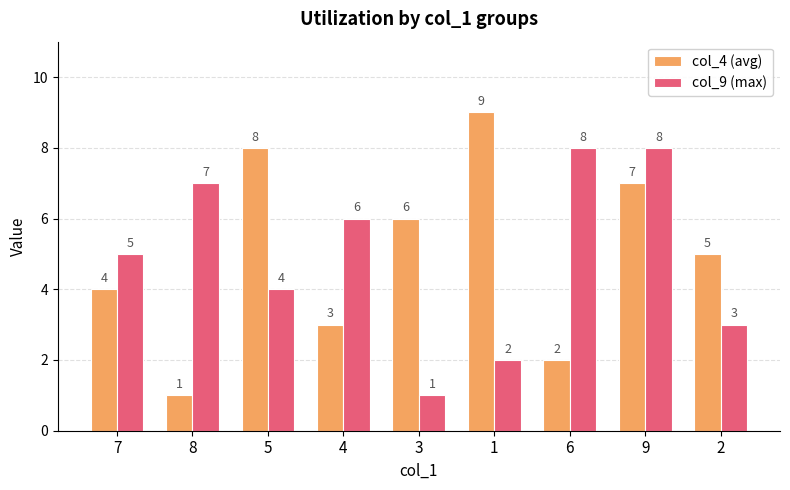

How many categories are shown in the chart?

9